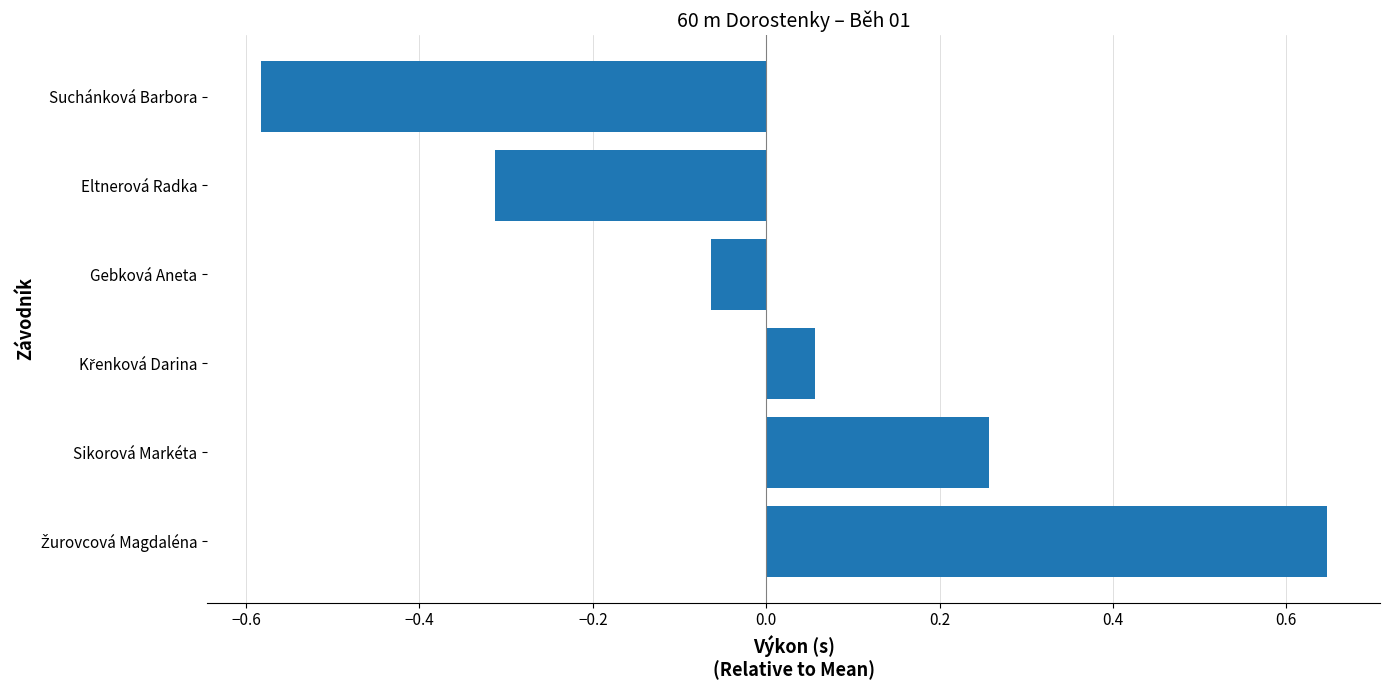

Which category has the lowest value across all series?

Suchánková Barbora